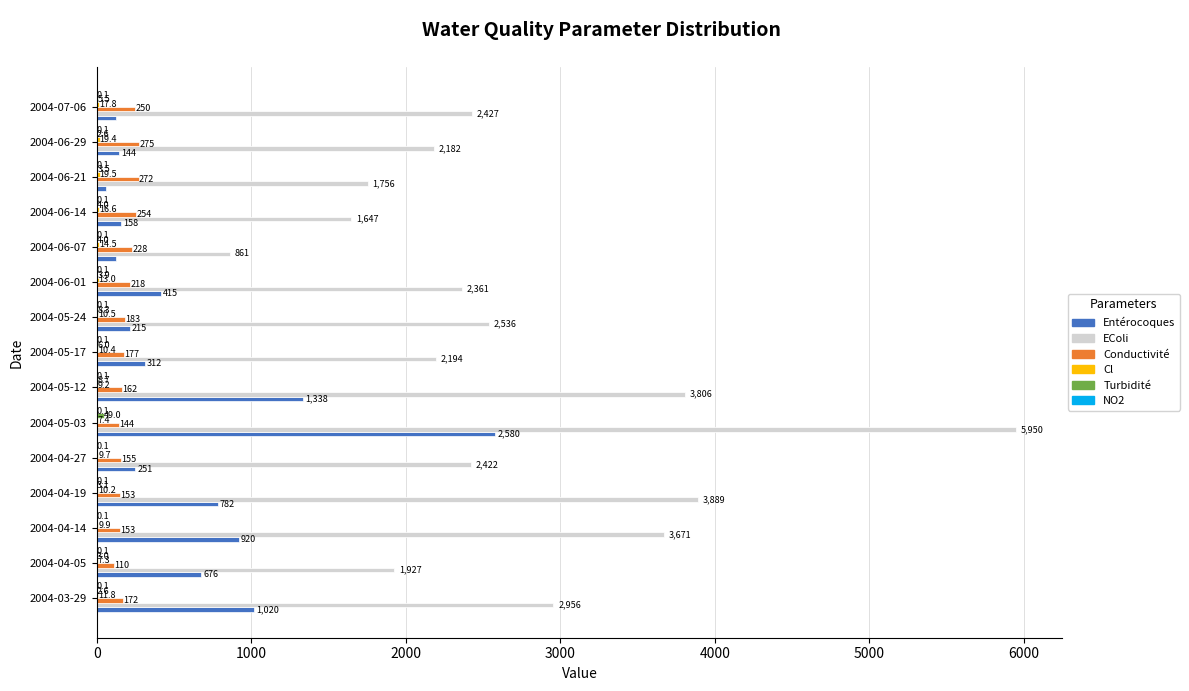

Which series changed the most between 2004-04-14 and 2004-04-19?

EColi